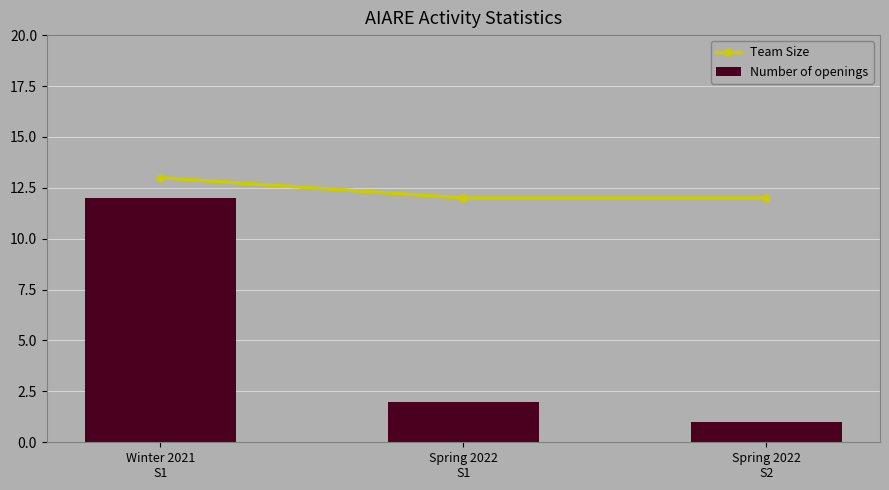

Which series has the largest total across all categories?

Team Size